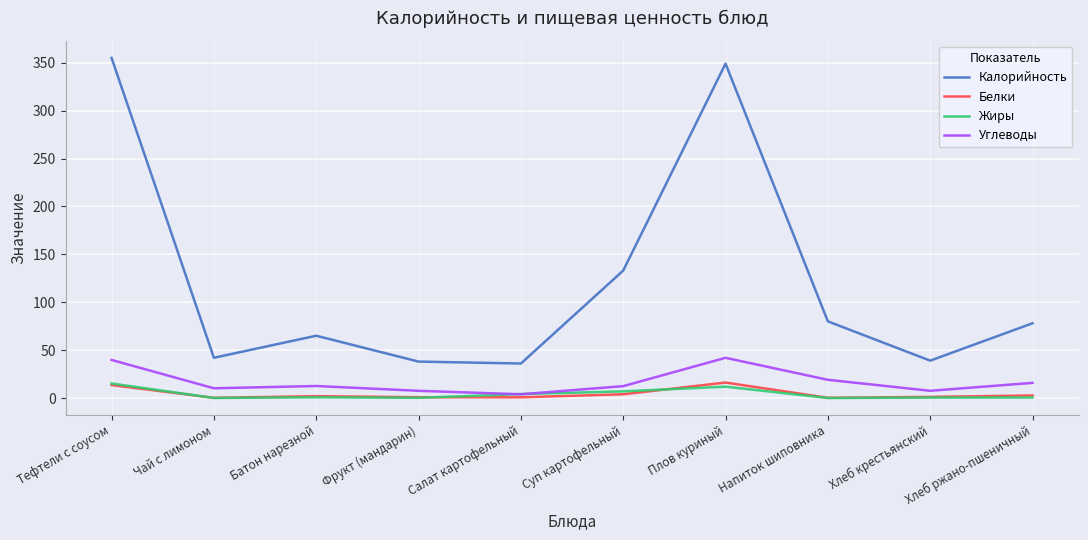

Is the value of Белки at Плов куриный greater than the value of Калорийность at Напиток шиповника?

No